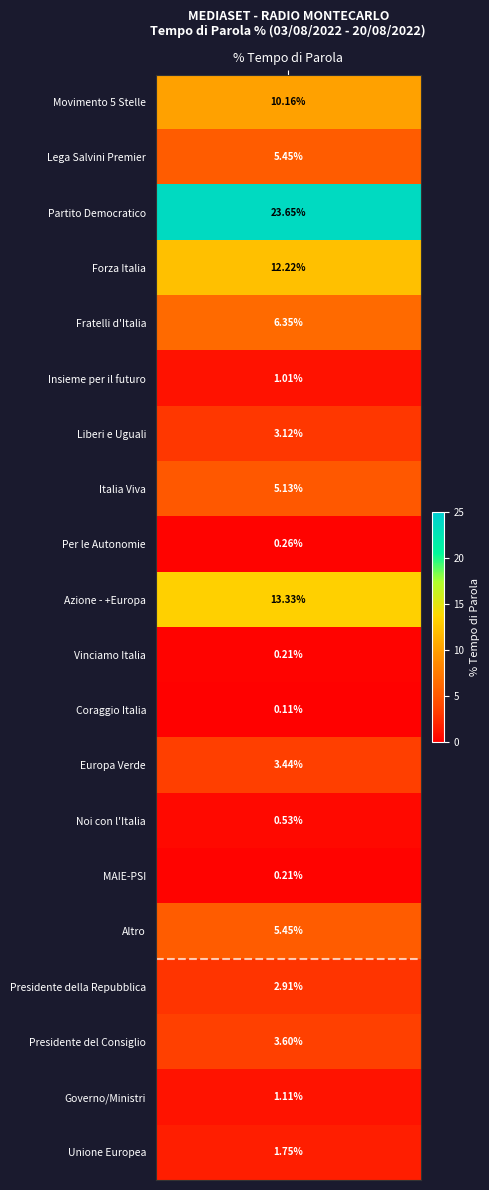

List the labels in order of value, largest first.

Partito Democratico, Azione - +Europa, Forza Italia, Movimento 5 Stelle, Fratelli d'Italia, Lega Salvini Premier, Altro, Italia Viva, Presidente del Consiglio, Europa Verde, Liberi e Uguali, Presidente della Repubblica, Unione Europea, Governo/Ministri, Insieme per il futuro, Noi con l'Italia, Per le Autonomie, Vinciamo Italia, MAIE-PSI, Coraggio Italia